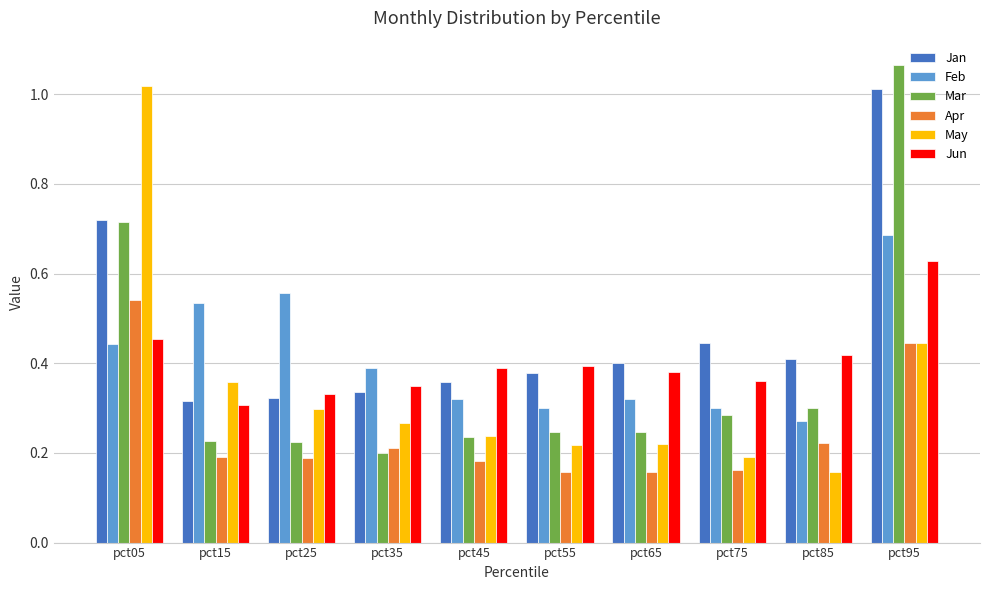

True or false: May has a value of 0.4 at pct95.

True